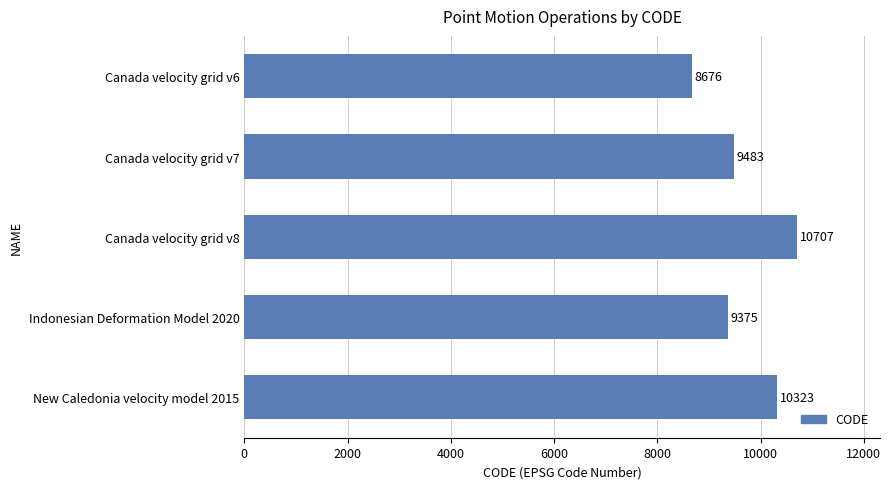

The value at New Caledonia velocity model 2015 is 6409. True or false?

False